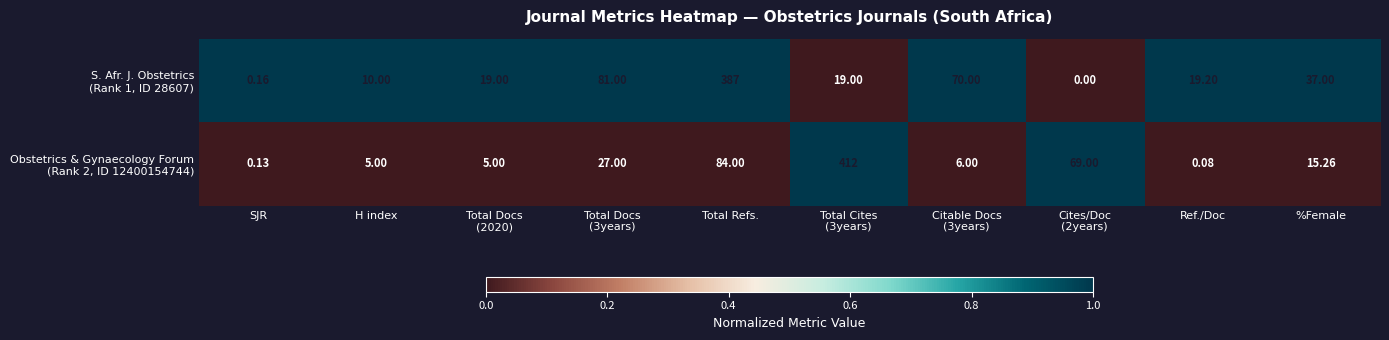

At which category is the sum across all series the highest?

Total Refs.